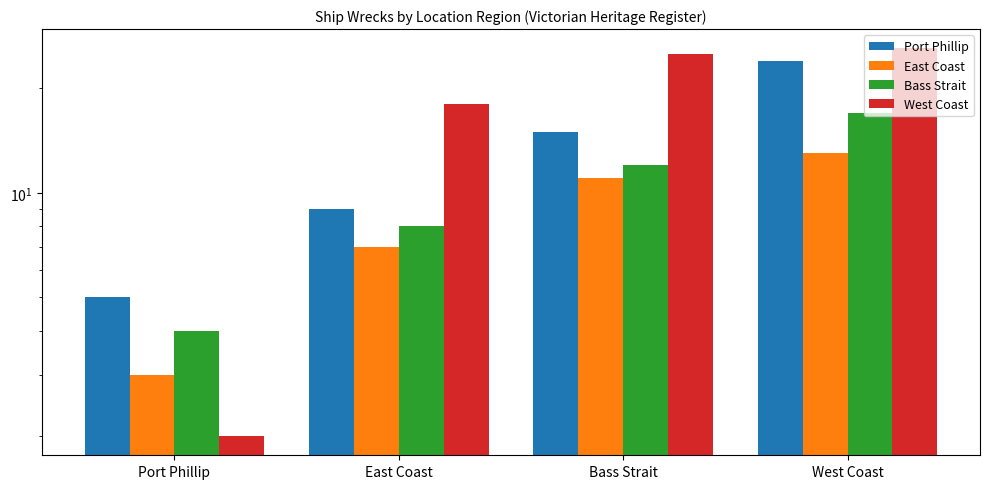

Which series has the largest total across all categories?

West Coast